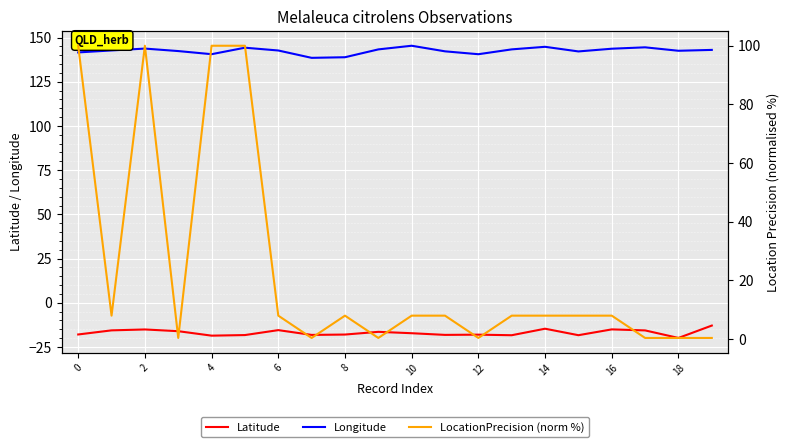

The value of Latitude at 4 is -18.6. True or false?

True